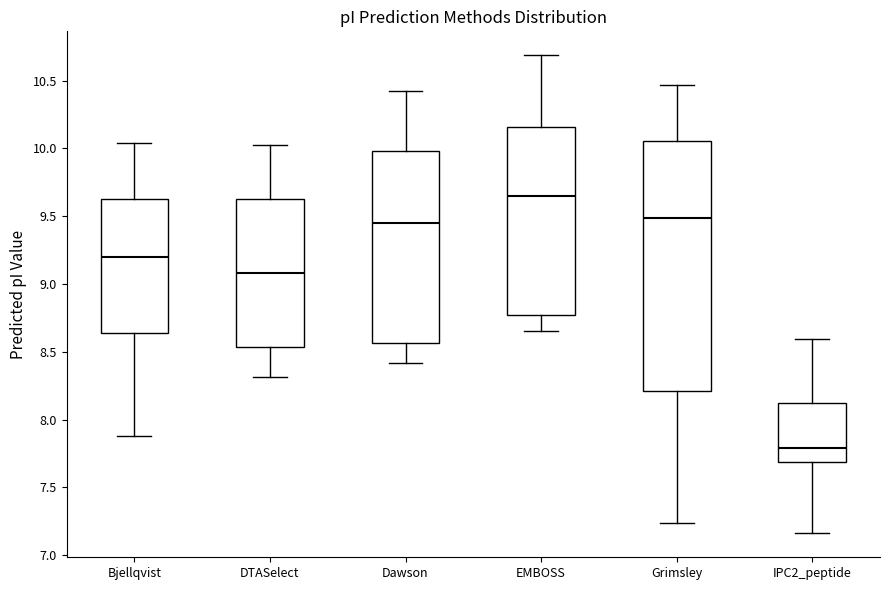

Reading left to right, transcribe this box plot: for each box, give where its median line is, the range the box spans, and where its two whiskers end, as read against the y-axis. The values are not printed on the chart, so give them approximately, as read against the axis.

Bjellqvist: median 9.20, box 8.65 to 9.65, whiskers 7.90 to 10.05
DTASelect: median 9.10, box 8.55 to 9.65, whiskers 8.30 to 10.05
Dawson: median 9.45, box 8.55 to 10.00, whiskers 8.40 to 10.40
EMBOSS: median 9.65, box 8.75 to 10.15, whiskers 8.65 to 10.70
Grimsley: median 9.50, box 8.20 to 10.05, whiskers 7.25 to 10.45
IPC2_peptide: median 7.80, box 7.70 to 8.15, whiskers 7.15 to 8.60